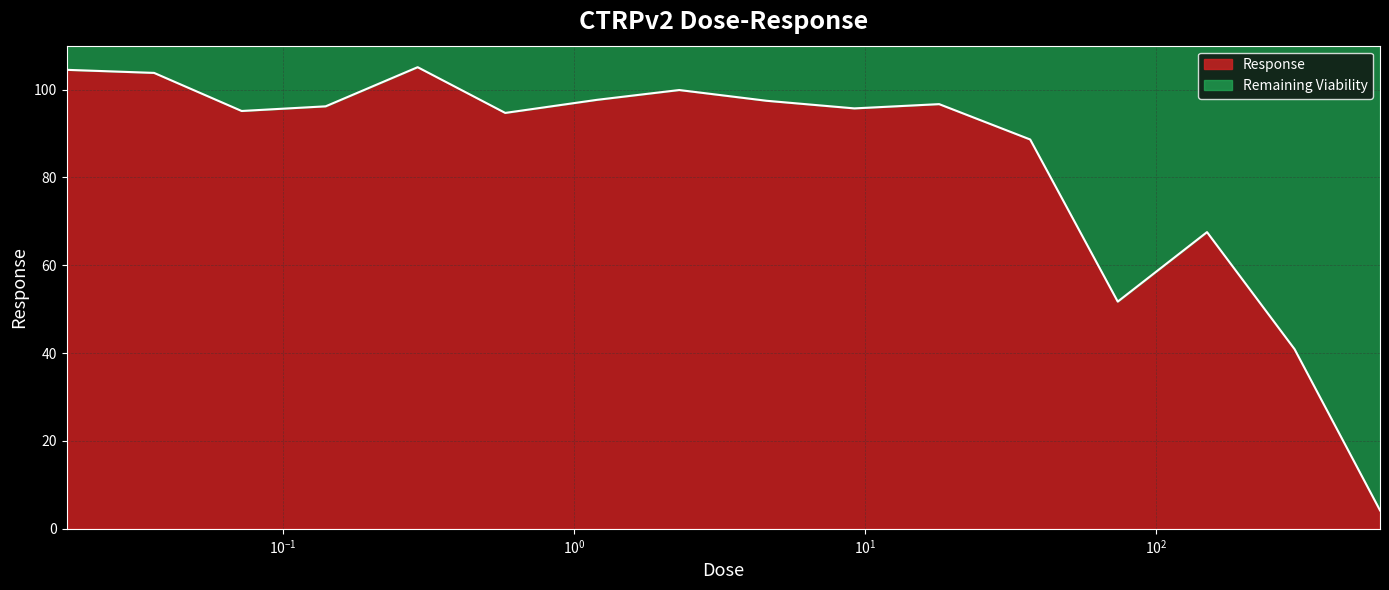

List the labels in order of value, largest first.

0.29, 0.018, 0.036, 2.3, 1.2, 4.6, 18.0, 0.14, 9.2, 0.072, 0.58, 37.0, 150.0, 74.0, 300.0, 590.0